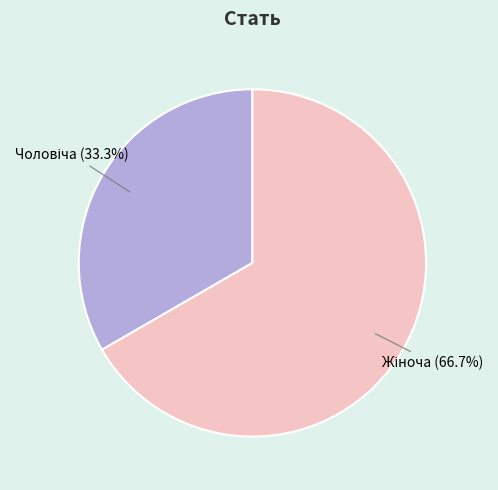

Is there a majority slice in this chart?

Yes